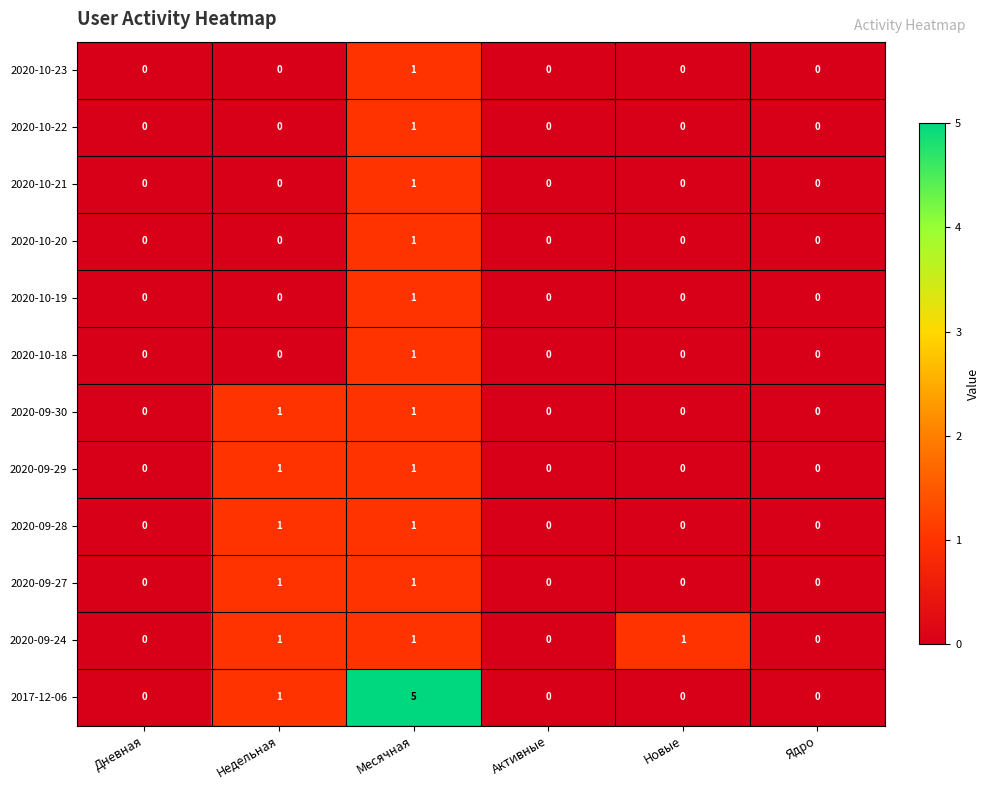

What is the total value across all series at Недельная?

6